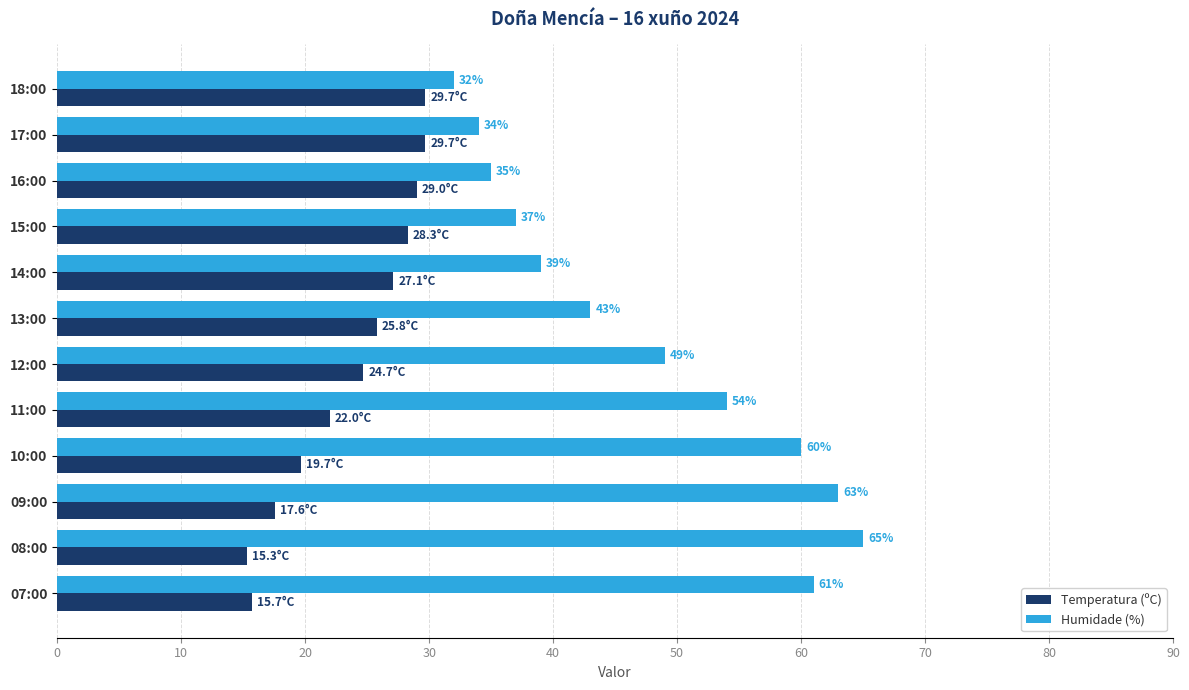

Where is Humidade (%) nearest to the value 48?

12:00